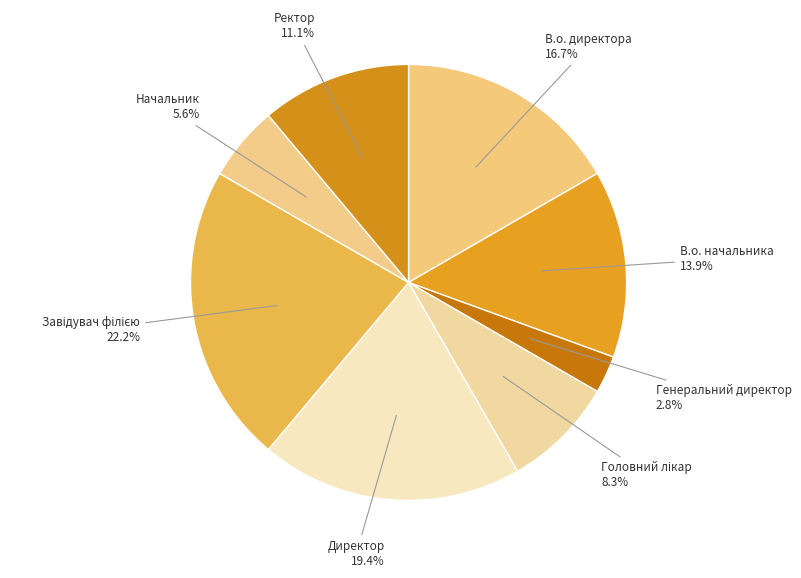

Count the number of slices in the pie.

8